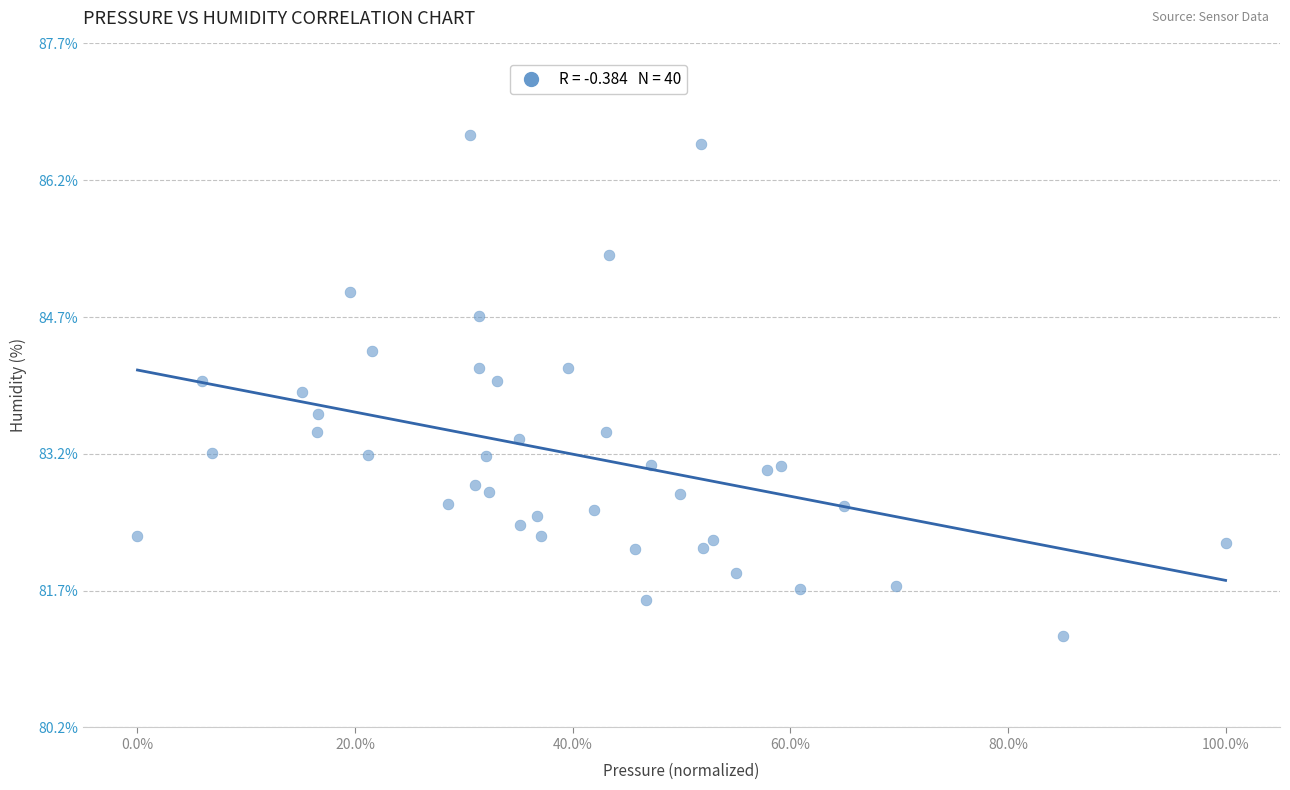

What is the range of X values (max minus min)?

100.0